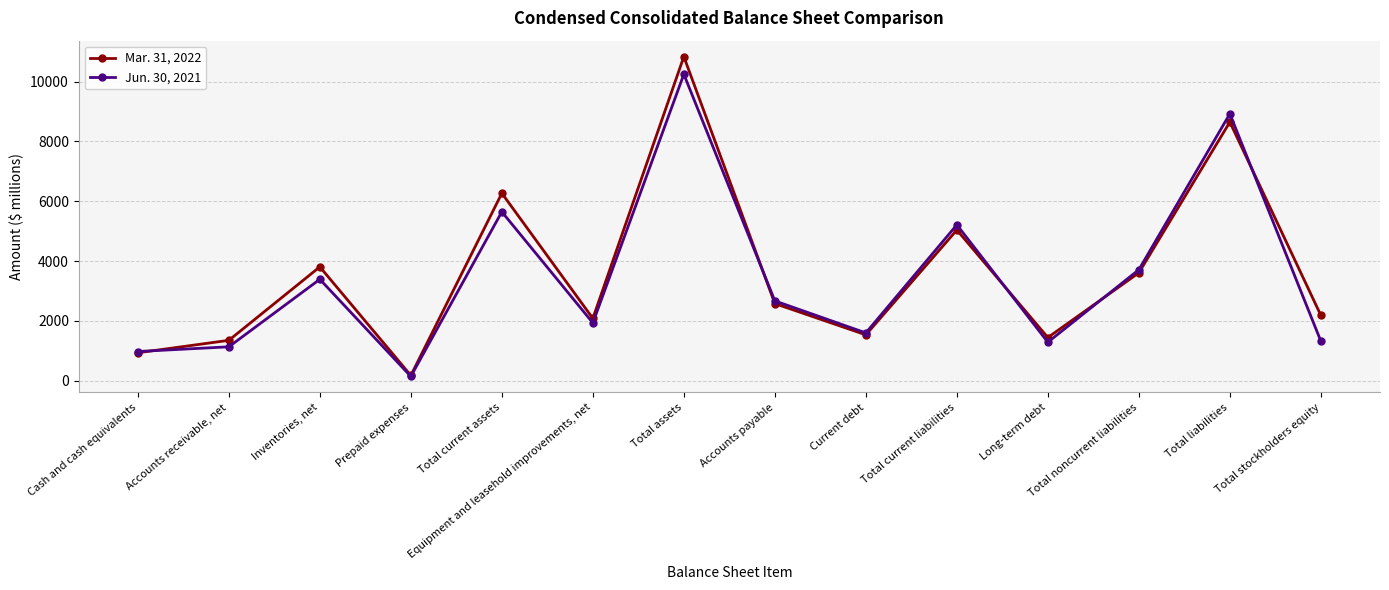

What is the difference between the maximum and minimum values in the Jun. 30, 2021 series?

10101